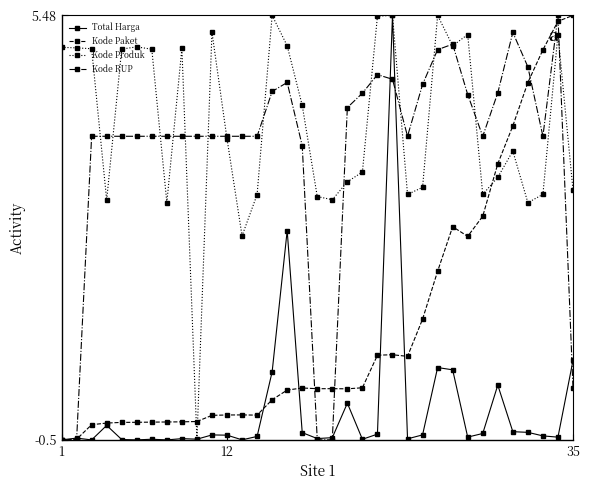

True or false: Kode RUP and Total Harga cross at least once.

True